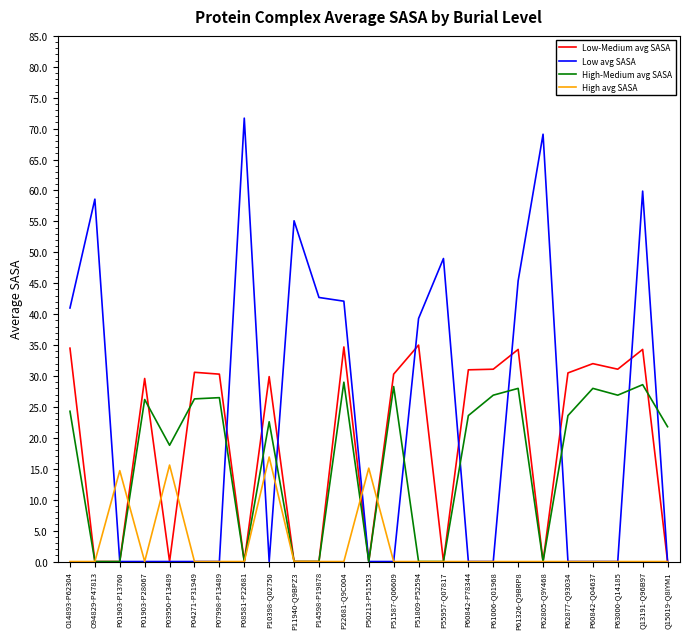

At which category is the sum across all series the highest?

Q13191-Q96B97